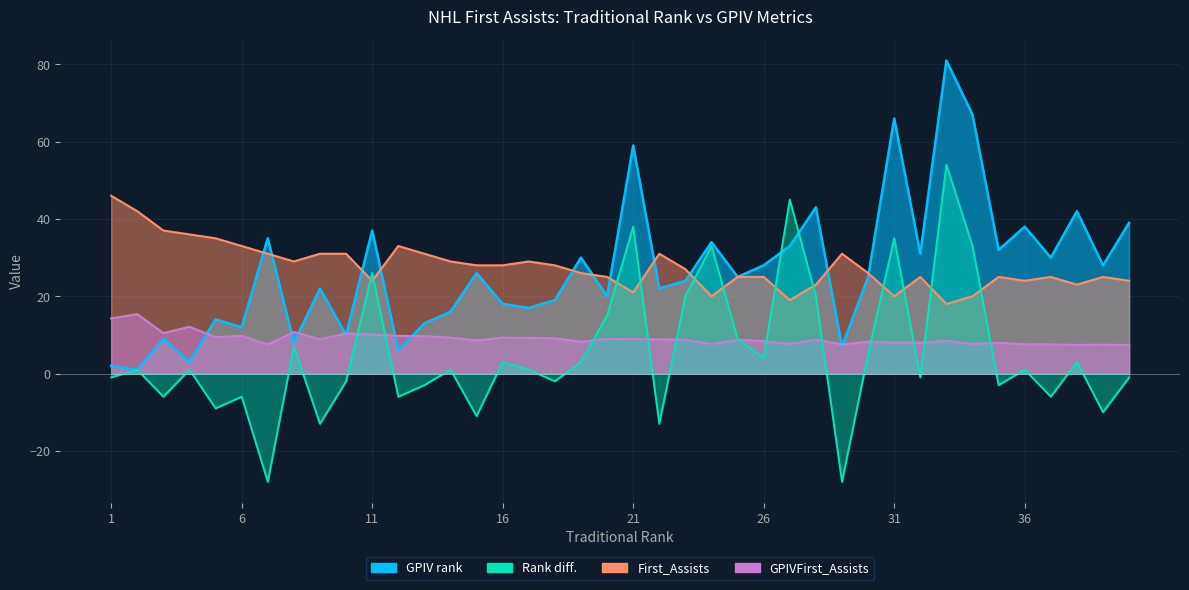

What is the value of the GPIV rank point at the 6th from the left?

12.0